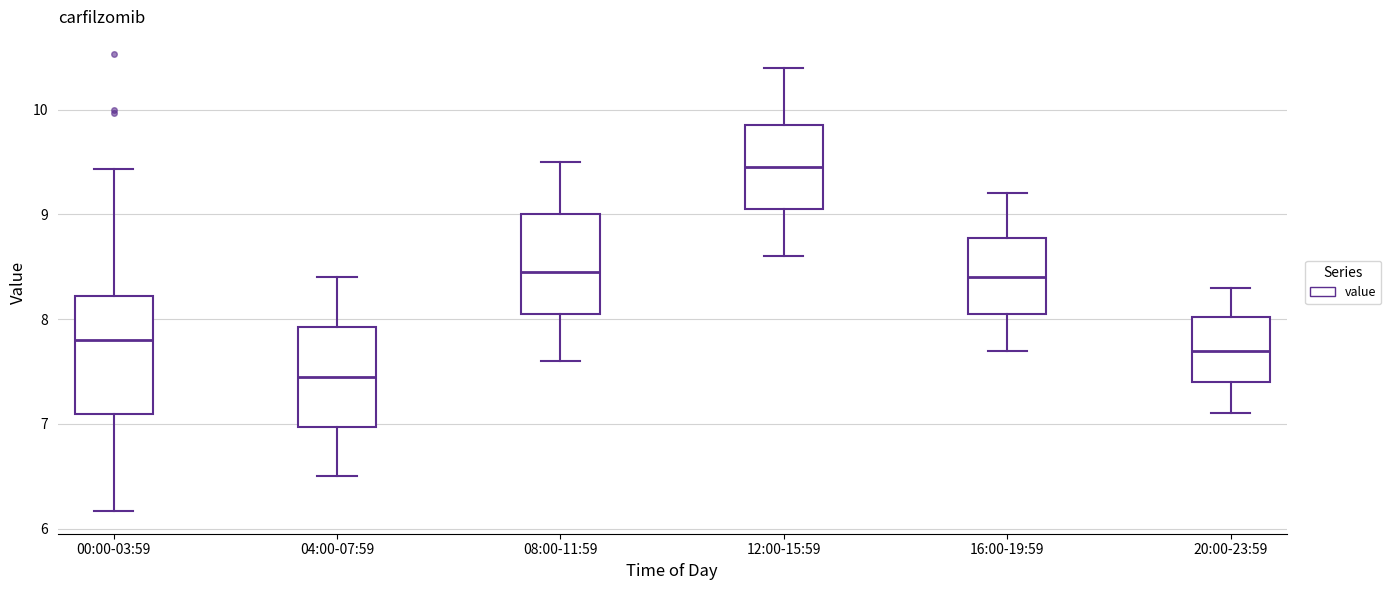

Which box is the tallest, from its lower edge to its upper edge?

00:00-03:59